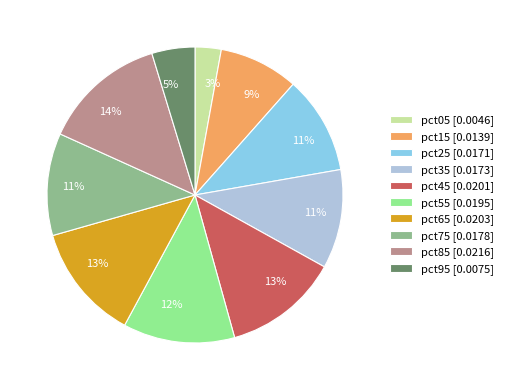

Combined, do pct95 and pct25 account for over 50%?

No